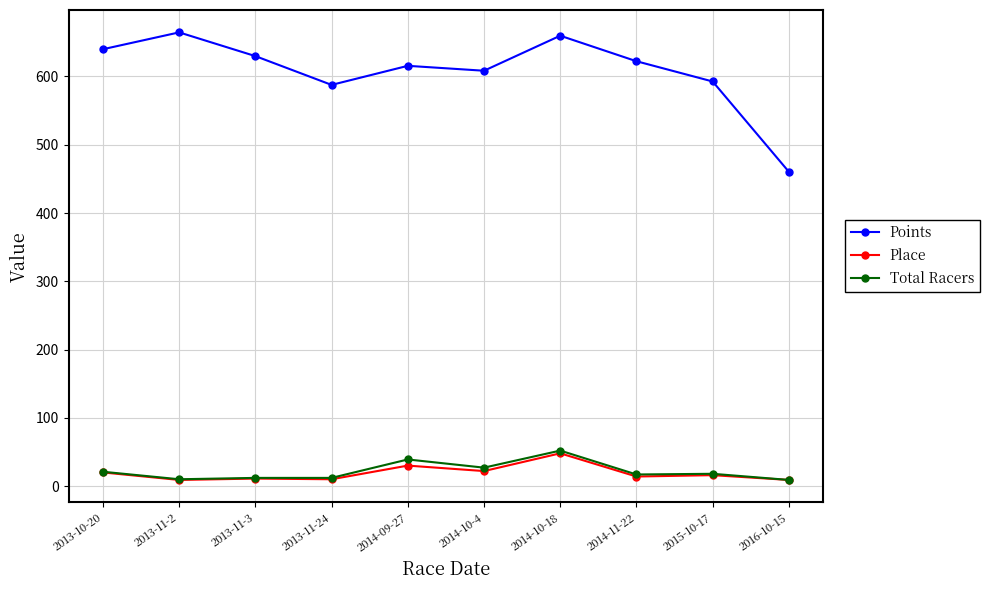

What is the average value of the Total Racers series?

21.7